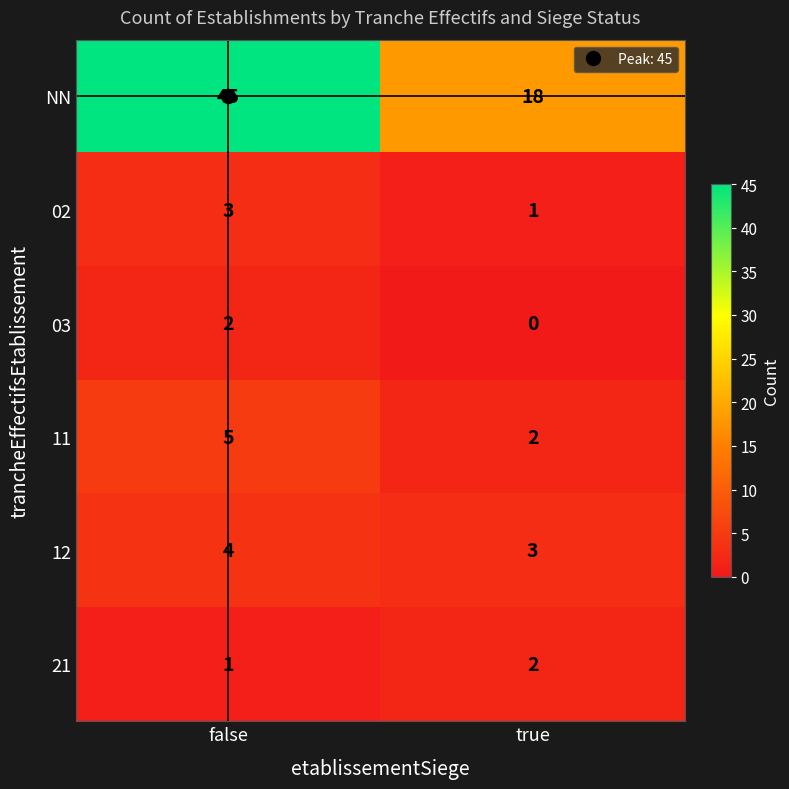

At false, list the series in order from smallest to largest.

21, 03, 02, 12, 11, NN